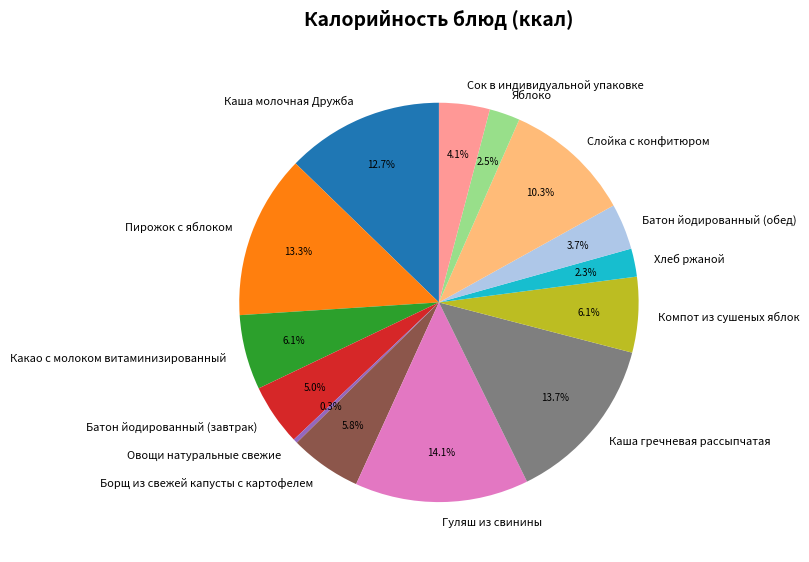

How many segments does this pie chart have?

14